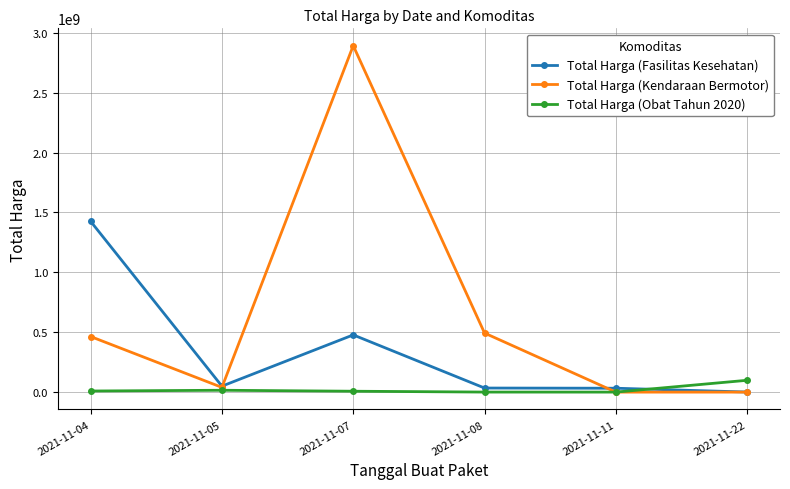

Which series has the widest spread of values?

Total Harga (Kendaraan Bermotor)